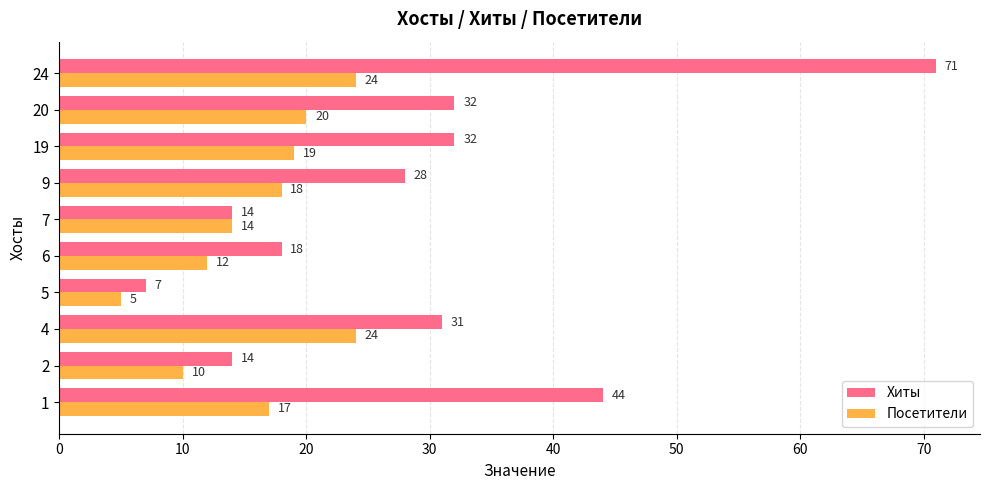

Rank the series by their average value, from lowest to highest.

Посетители, Хиты